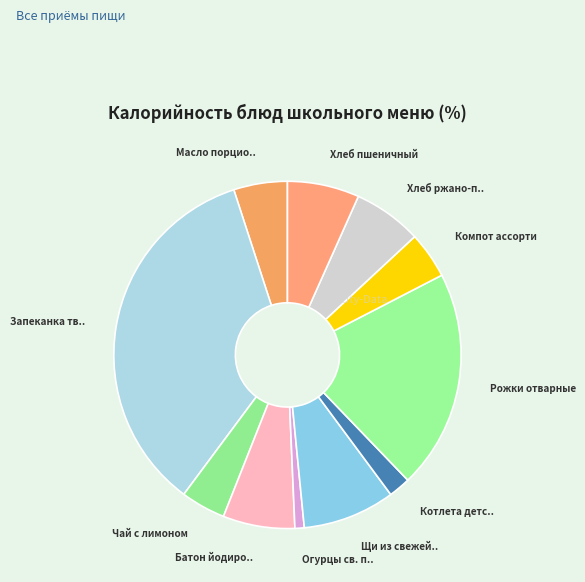

Count the number of slices in the pie.

11